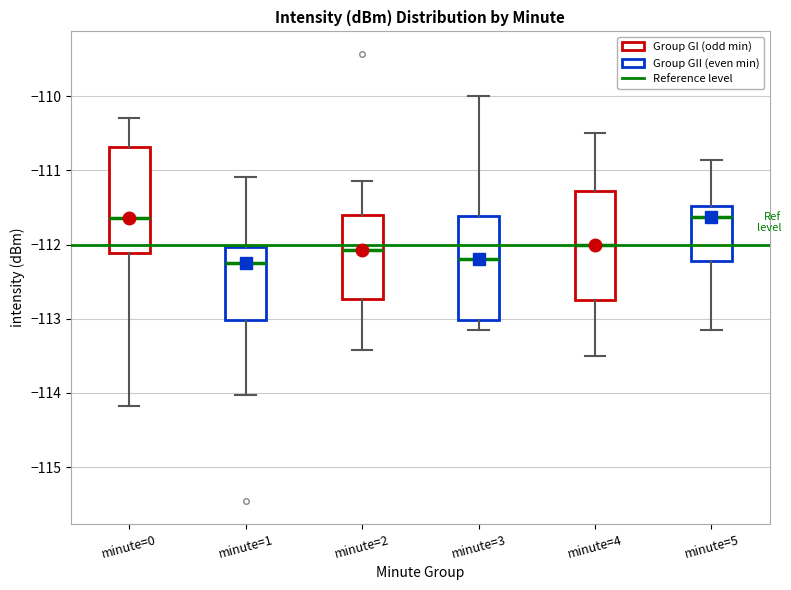

Reading left to right, transcribe this box plot: for each box, give where its median line is, the range the box spans, and where its two whiskers end, as read against the y-axis. The values are not printed on the chart, so give them approximately, as read against the axis.

minute=0: median -111.6, box -112.1 to -110.7, whiskers -114.2 to -110.3
minute=1: median -112.2, box -113.0 to -112.0, whiskers -114.0 to -111.1
minute=2: median -112.1, box -112.7 to -111.6, whiskers -113.4 to -111.1
minute=3: median -112.2, box -113.0 to -111.6, whiskers -113.1 to -110.0
minute=4: median -112.0, box -112.7 to -111.3, whiskers -113.5 to -110.5
minute=5: median -111.6, box -112.2 to -111.5, whiskers -113.1 to -110.9